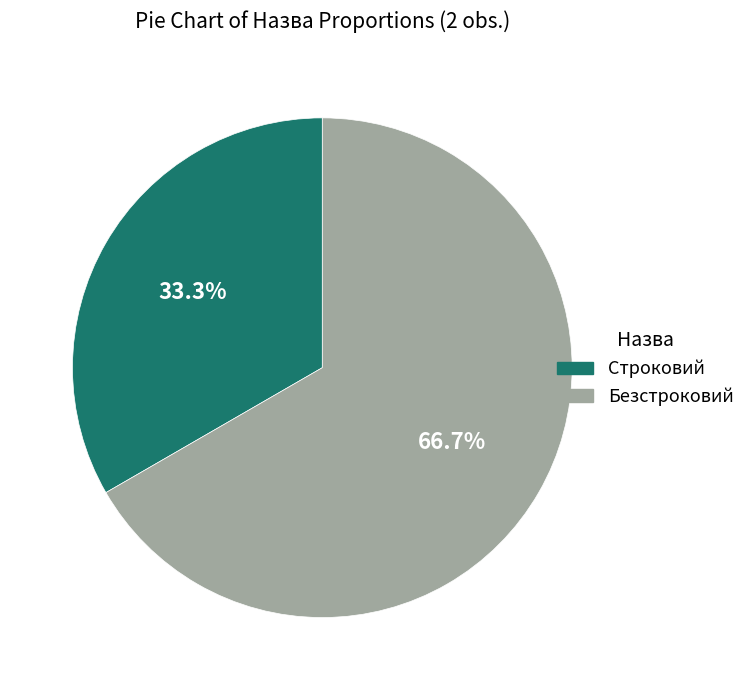

What is the ratio of the value at Безстроковий to the value at Строковий?

2.0